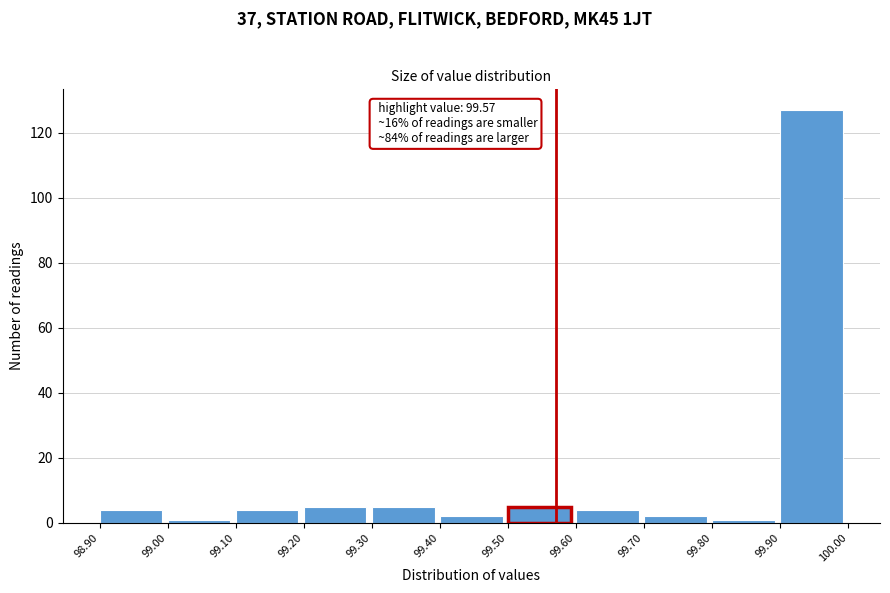

Which range on the x-axis has the tallest bar?

99.90 to 100.00